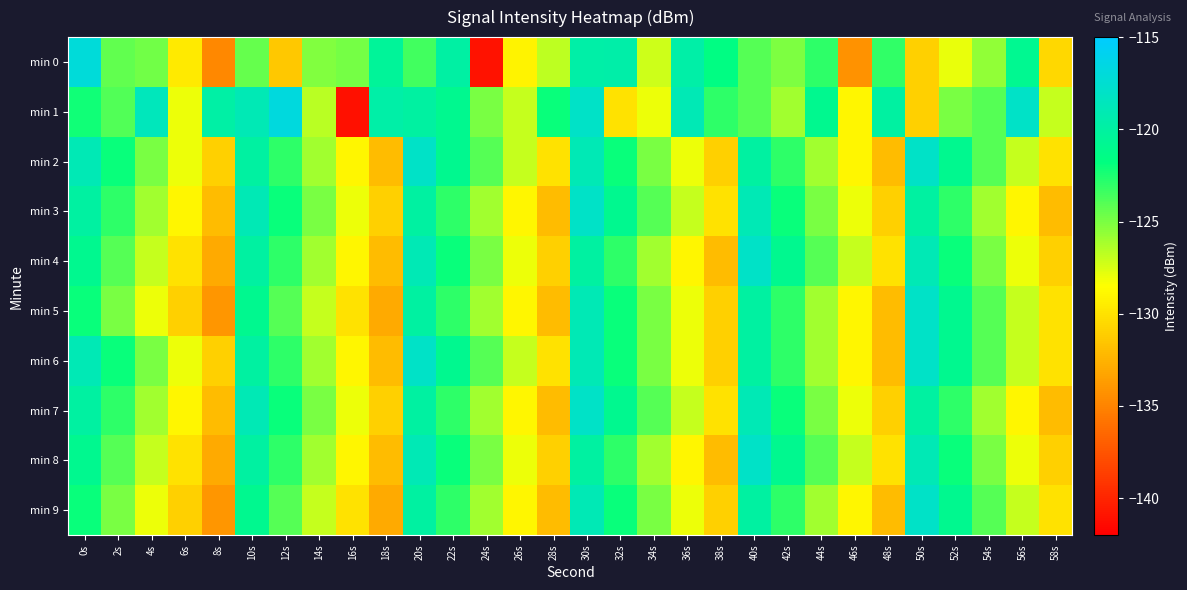

Which series has the widest spread of values?

min 1